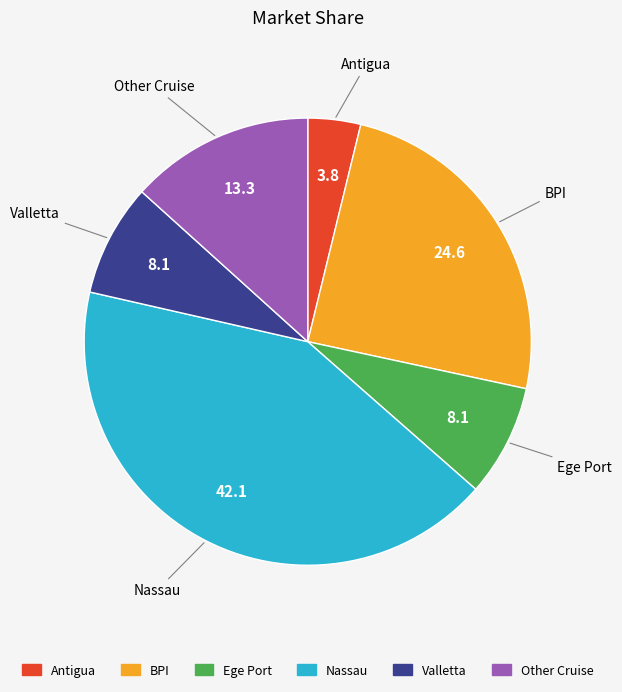

What is the ratio of the value at Antigua to the value at Valletta?

0.5